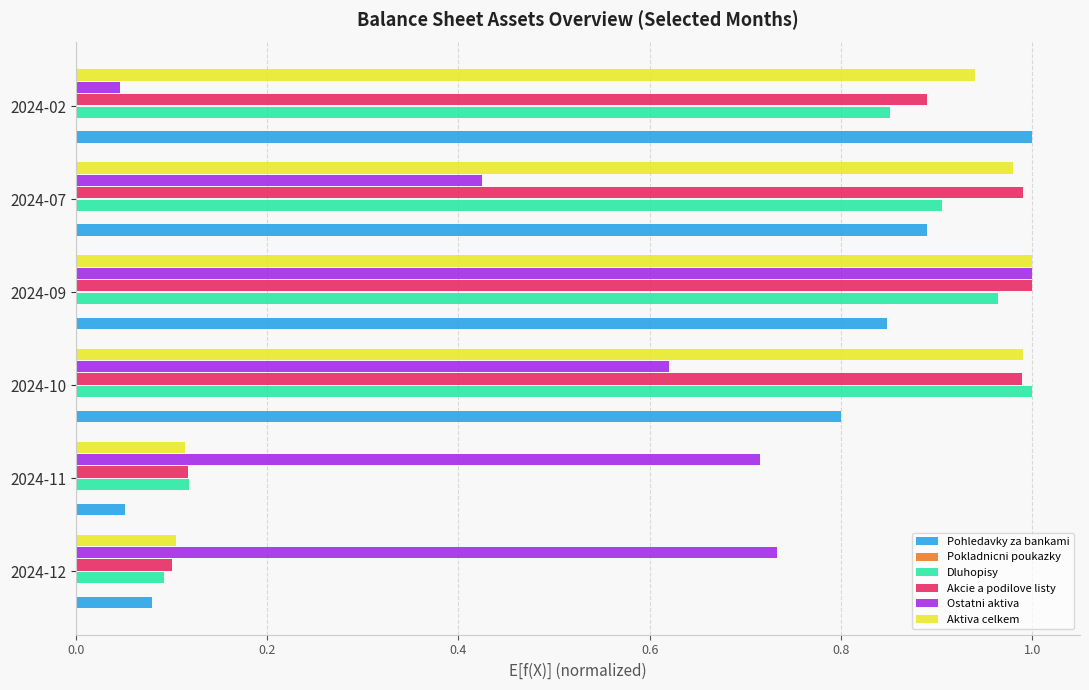

Does the chart contain any negative values?

No